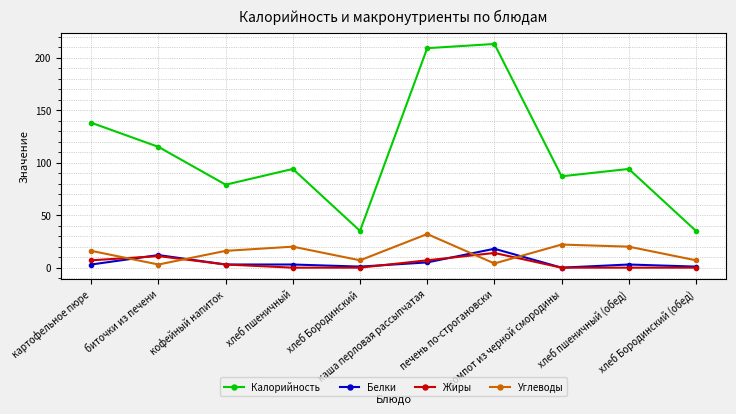

How many distinct data groups are displayed?

4